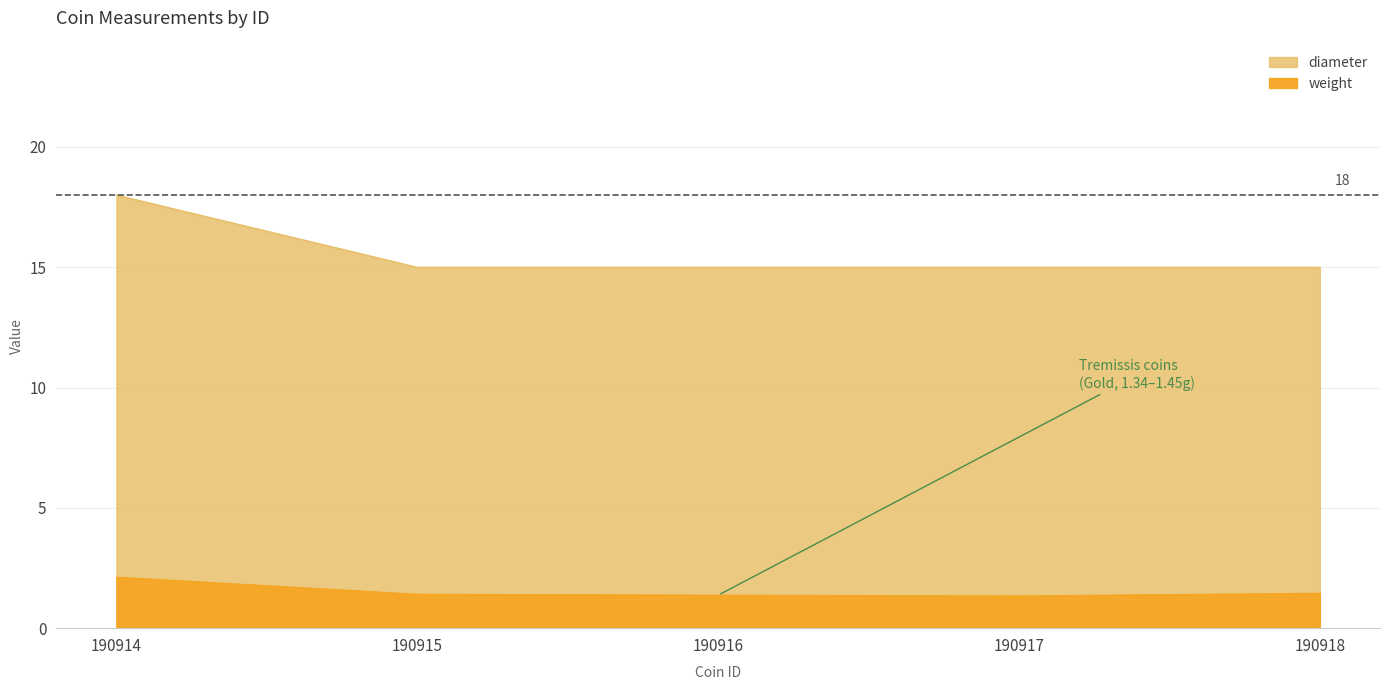

What is the sum of all diameter values?

78.0